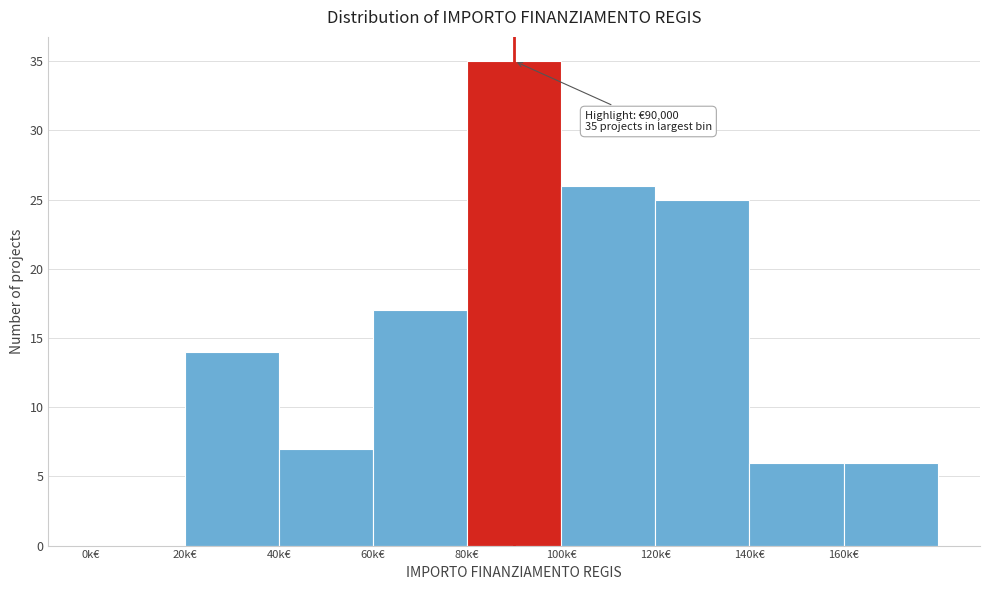

Reading left to right, what are all the values shown in this chart?

0k€=0	20k€=14	40k€=7	60k€=17	80k€=35	100k€=26	120k€=25	140k€=6	160k€=6